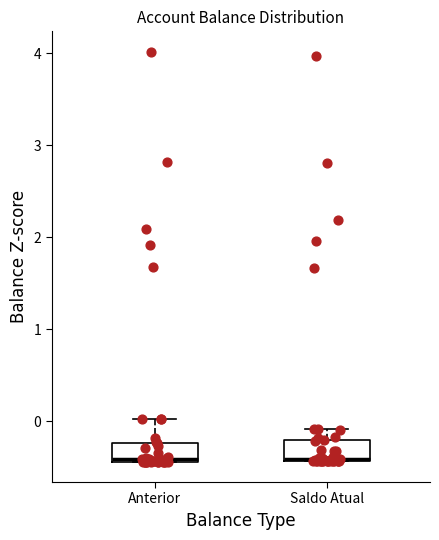

Where is the lower edge of the box for Anterior on the y-axis? The values are not printed on the chart, so give them approximately, as read against the axis.

-0.4